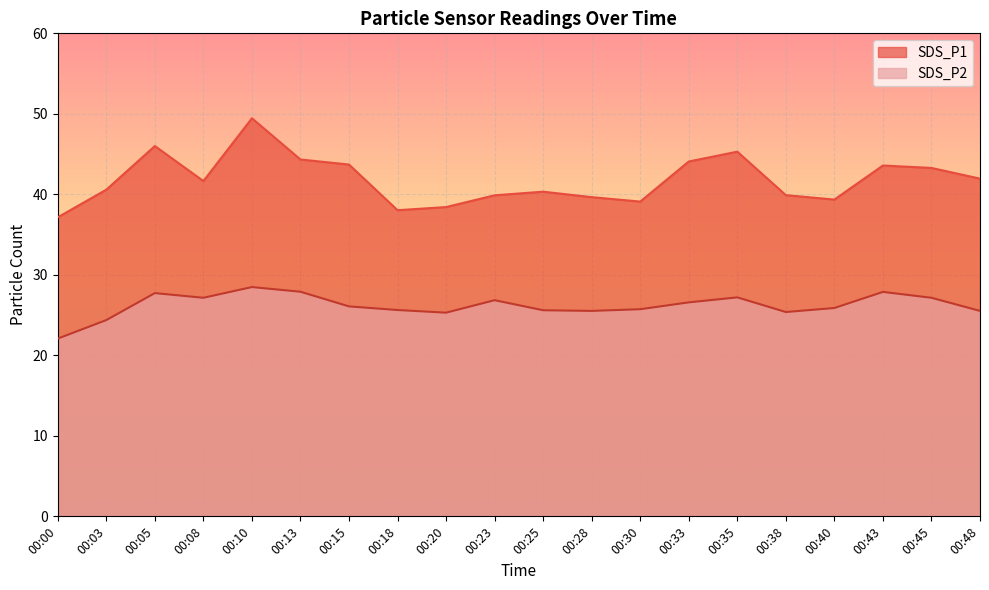

Is the value of SDS_P2 at 00:10 greater than the value of SDS_P1 at 00:20?

No